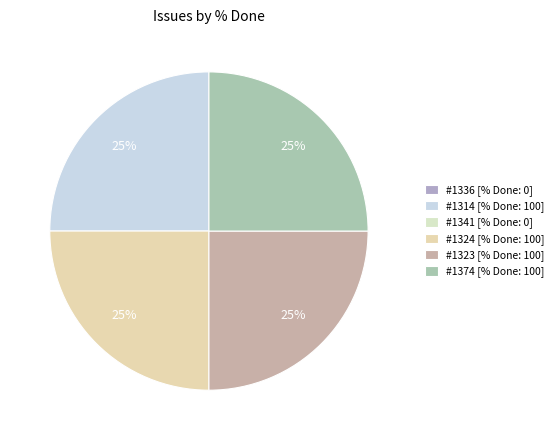

How many slices are in this pie chart?

4